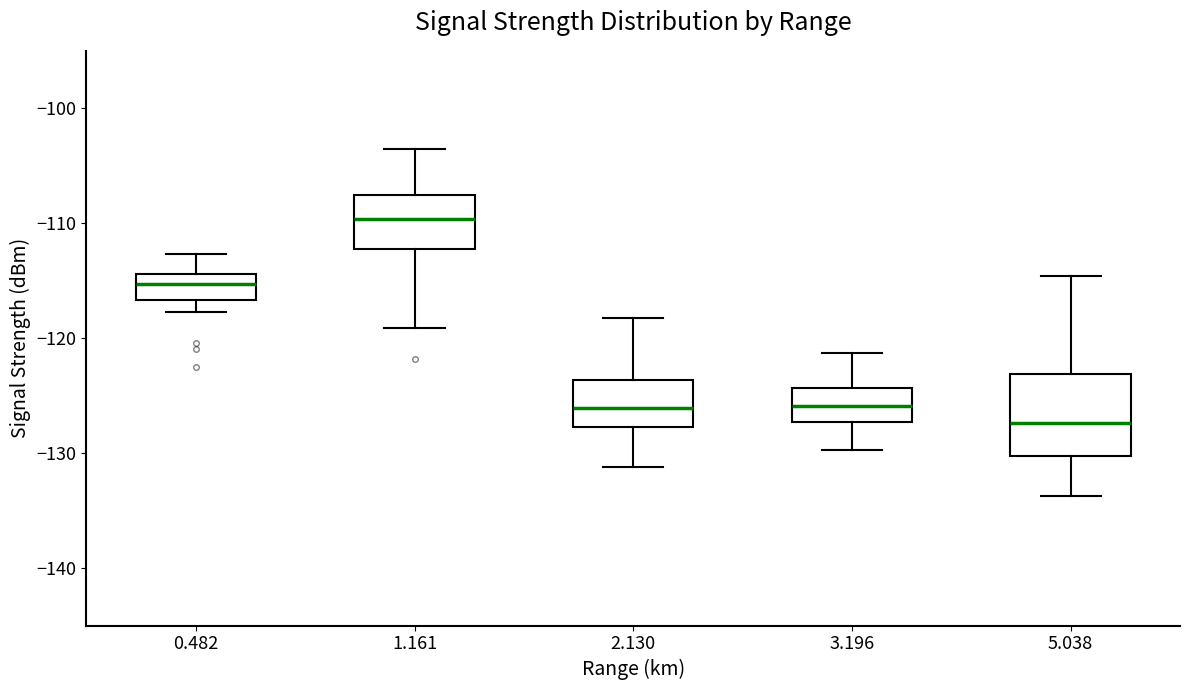

Reading left to right, read every box against the y-axis: the position of its median line, the range the box covers, and the ends of its whiskers. The values are not printed on the chart, so give them approximately, as read against the axis.

0.482: median -115, box -117 to -114, whiskers -118 to -113
1.161: median -110, box -112 to -108, whiskers -119 to -103
2.130: median -126, box -128 to -124, whiskers -131 to -118
3.196: median -126, box -127 to -124, whiskers -130 to -121
5.038: median -127, box -130 to -123, whiskers -134 to -115